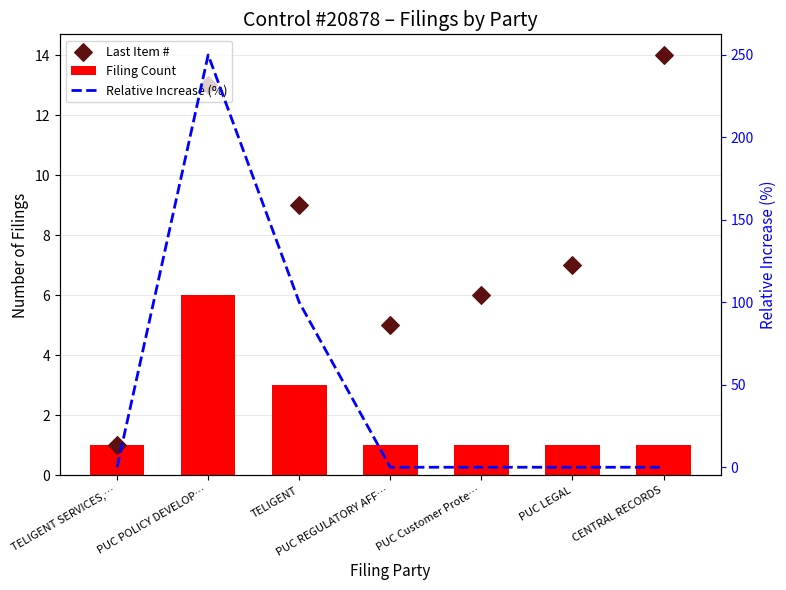

At which category is the sum across all series the highest?

PUC POLICY DEVELOP…